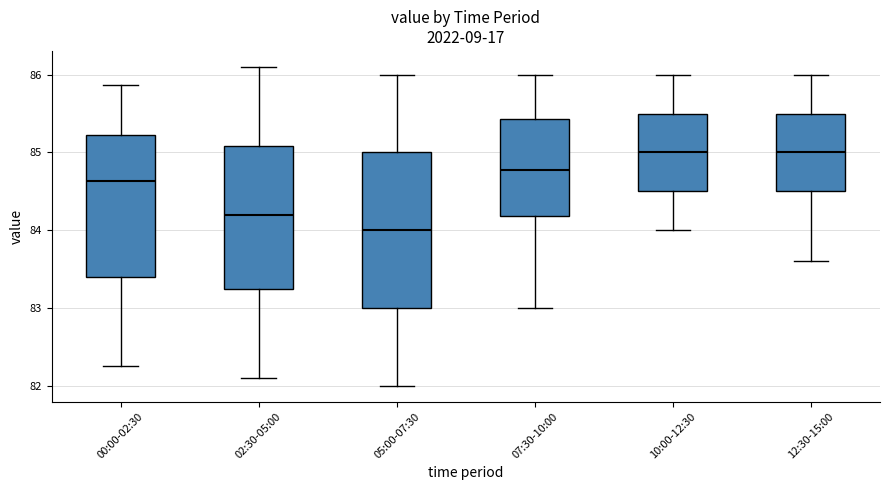

Which box is the tallest, from its lower edge to its upper edge?

05:00-07:30